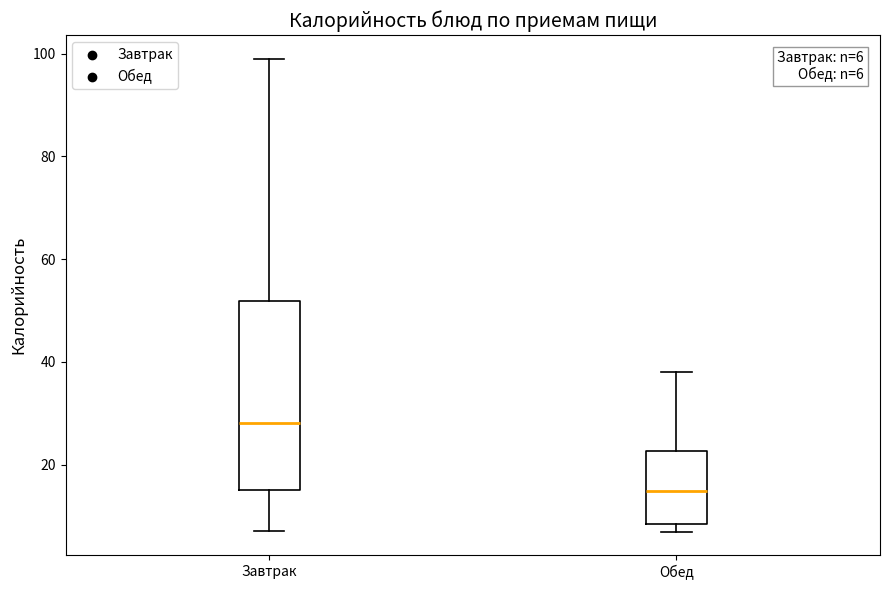

Which box has the highest median line?

Завтрак